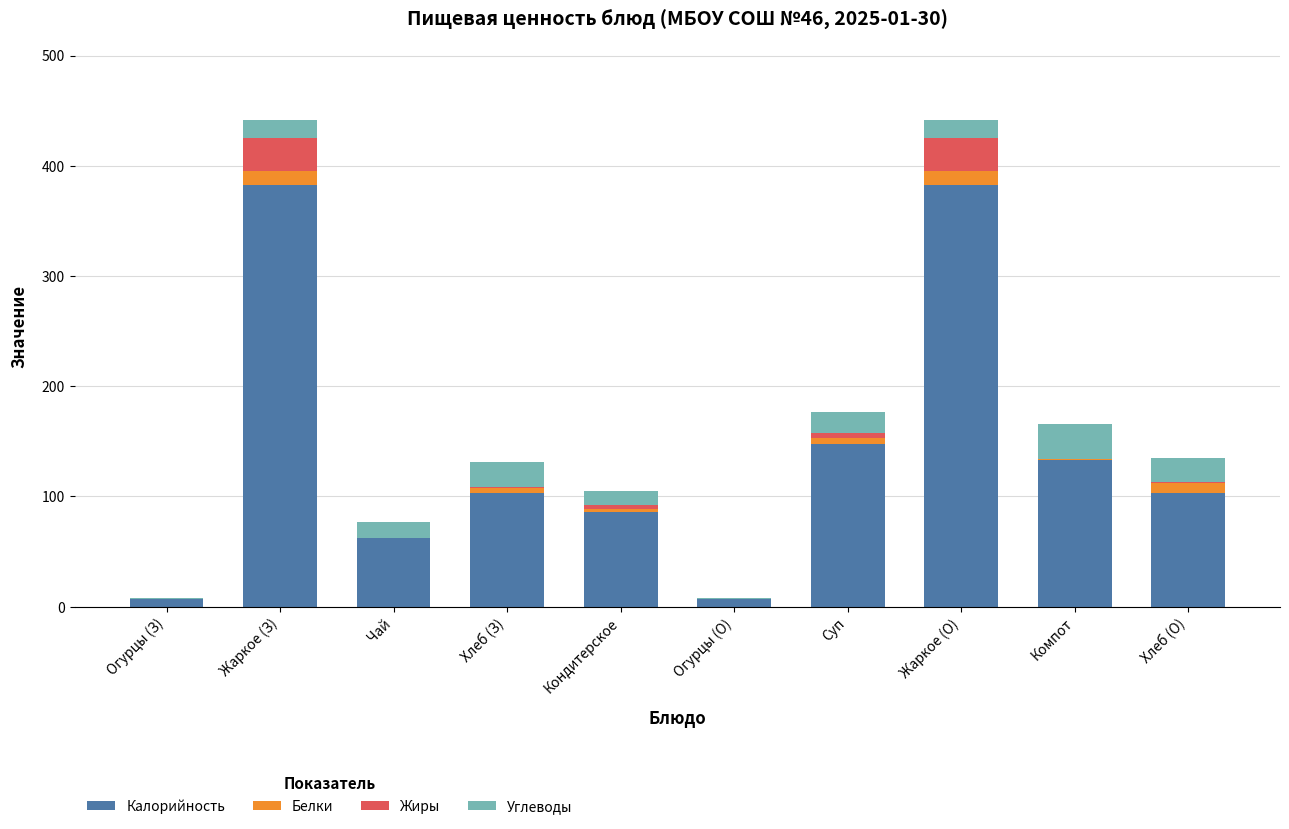

The Жиры series shows -16 at Огурцы (О). True or false?

False